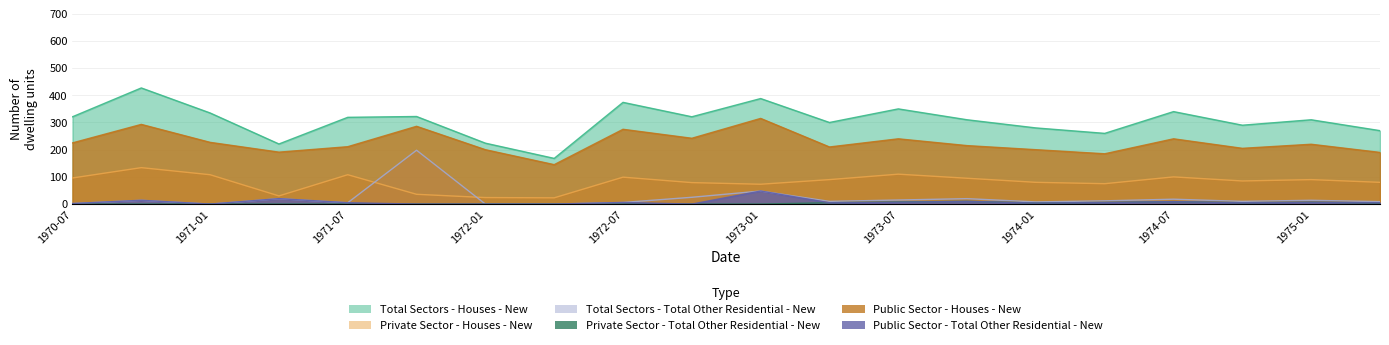

How many categories are shown in the chart?

20